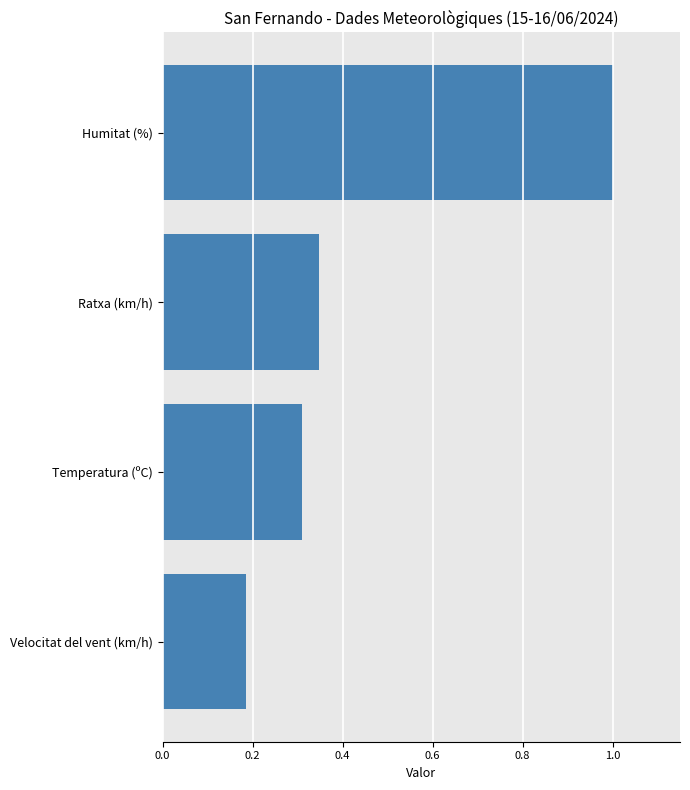

Between Velocitat del vent (km/h) and Temperatura (ºC), which is larger?

Temperatura (ºC)